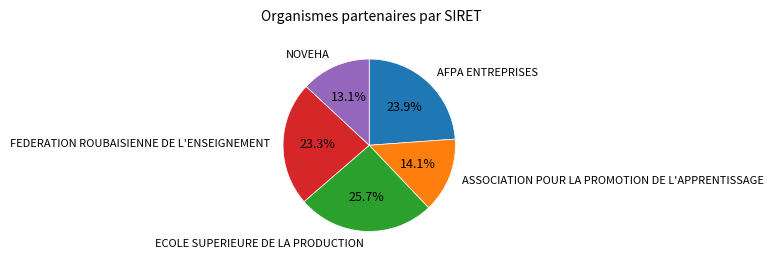

Is there a majority slice in this chart?

No